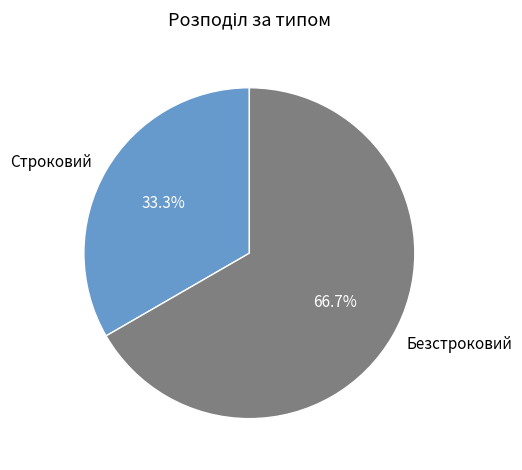

What percentage is the Строковий slice, to the nearest percent?

33%